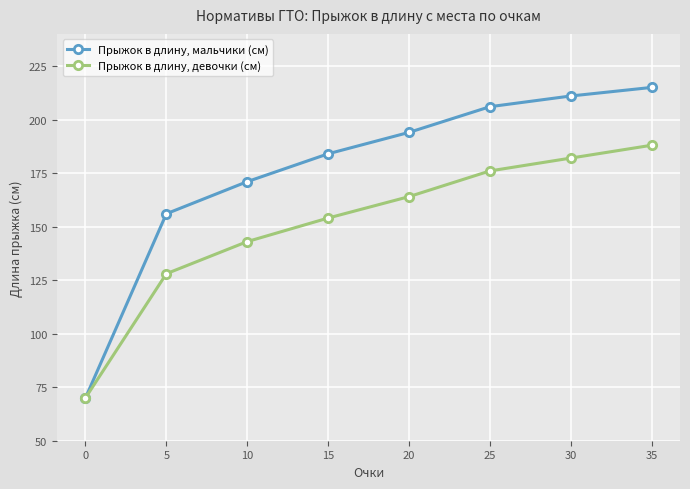

True or false: Прыжок в длину, мальчики (см) has more than 0 points higher than both neighbors.

False